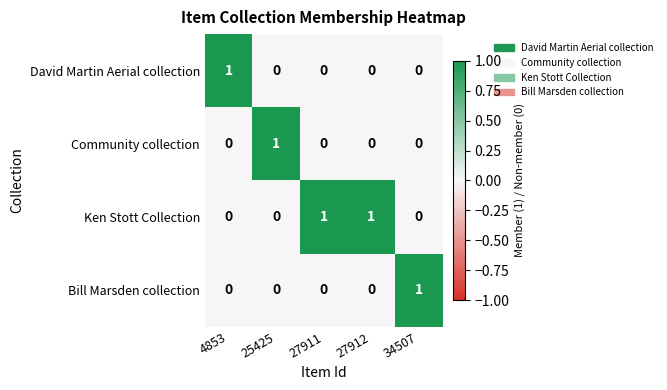

The value of David Martin Aerial collection at 4853 is 1. True or false?

True